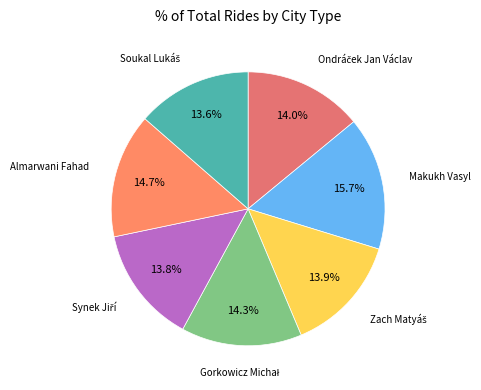

How many slices are in this pie chart?

7